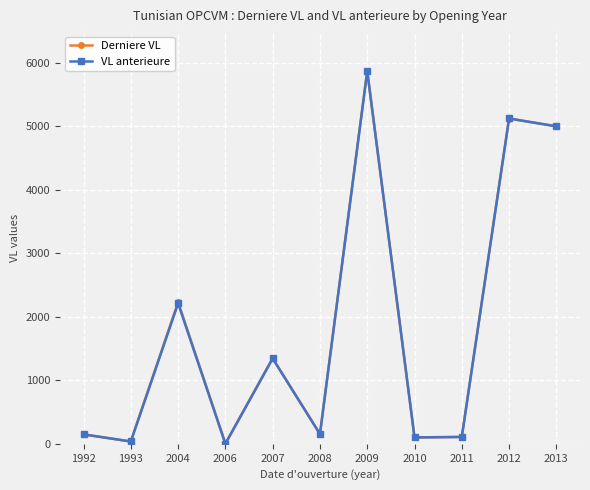

Where is the first local maximum for VL anterieure?

2004